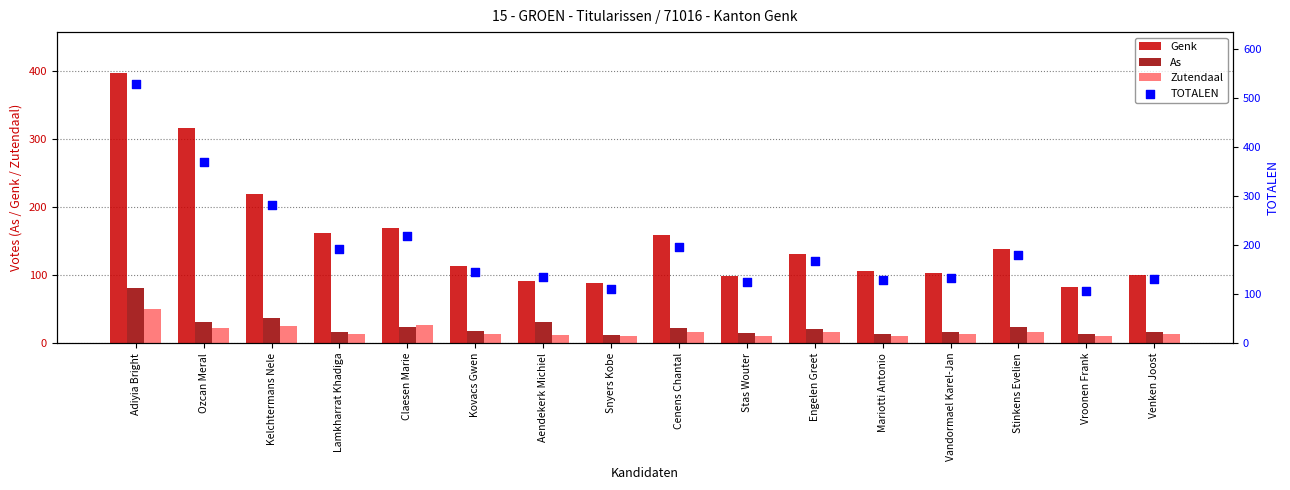

Which series contains the highest Y value?

TOTALEN